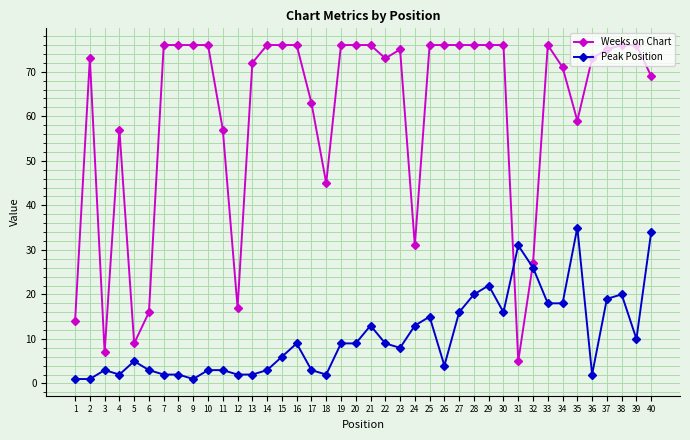

Is this an area chart (filled region under the line)?

No